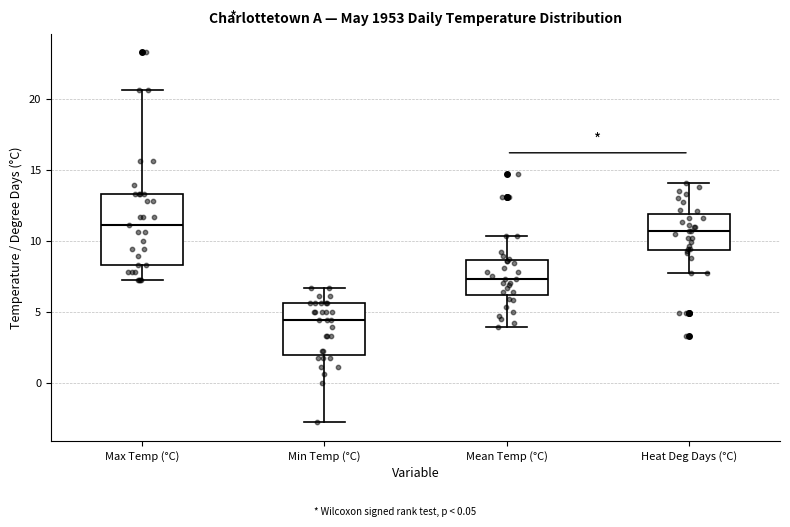

Comparing the boxes themselves (not the whiskers), which one is the tallest?

Max Temp (°C)